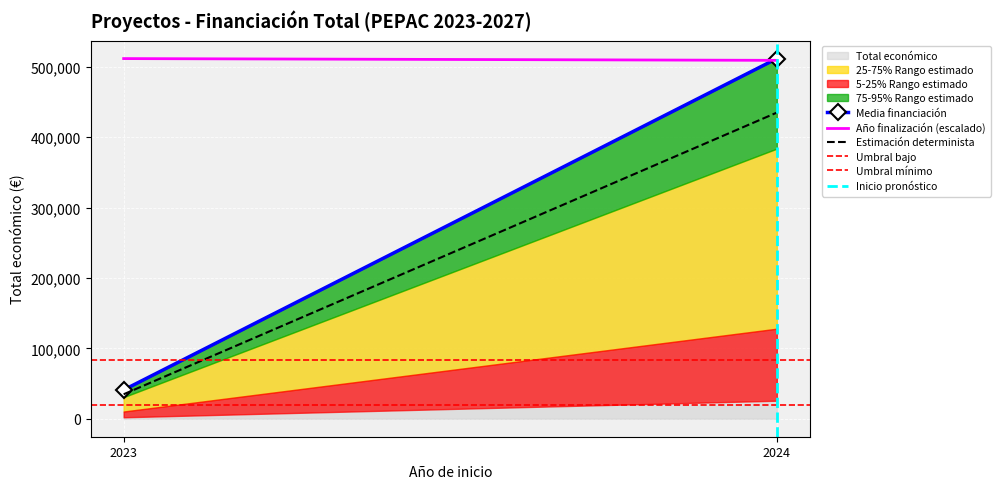

Which series has the largest range (max minus min)?

Media financiación